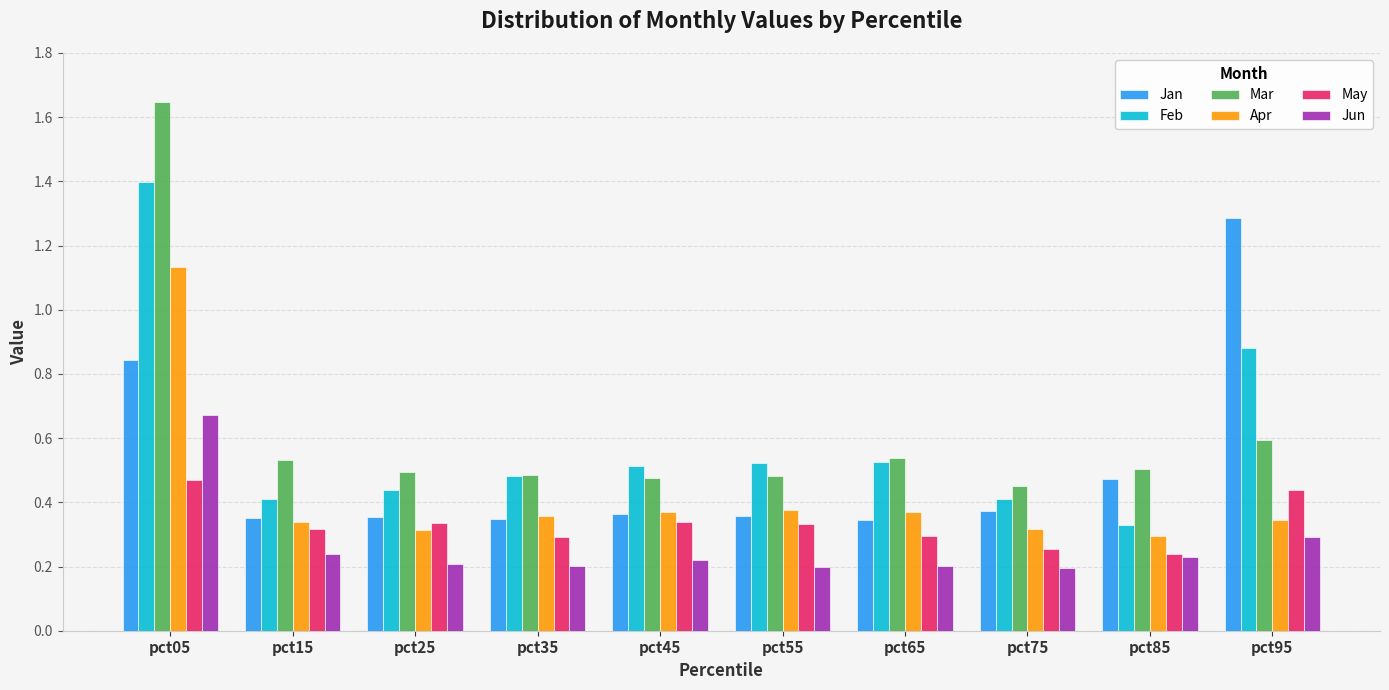

Which series changed the most between pct05 and pct25?

Mar